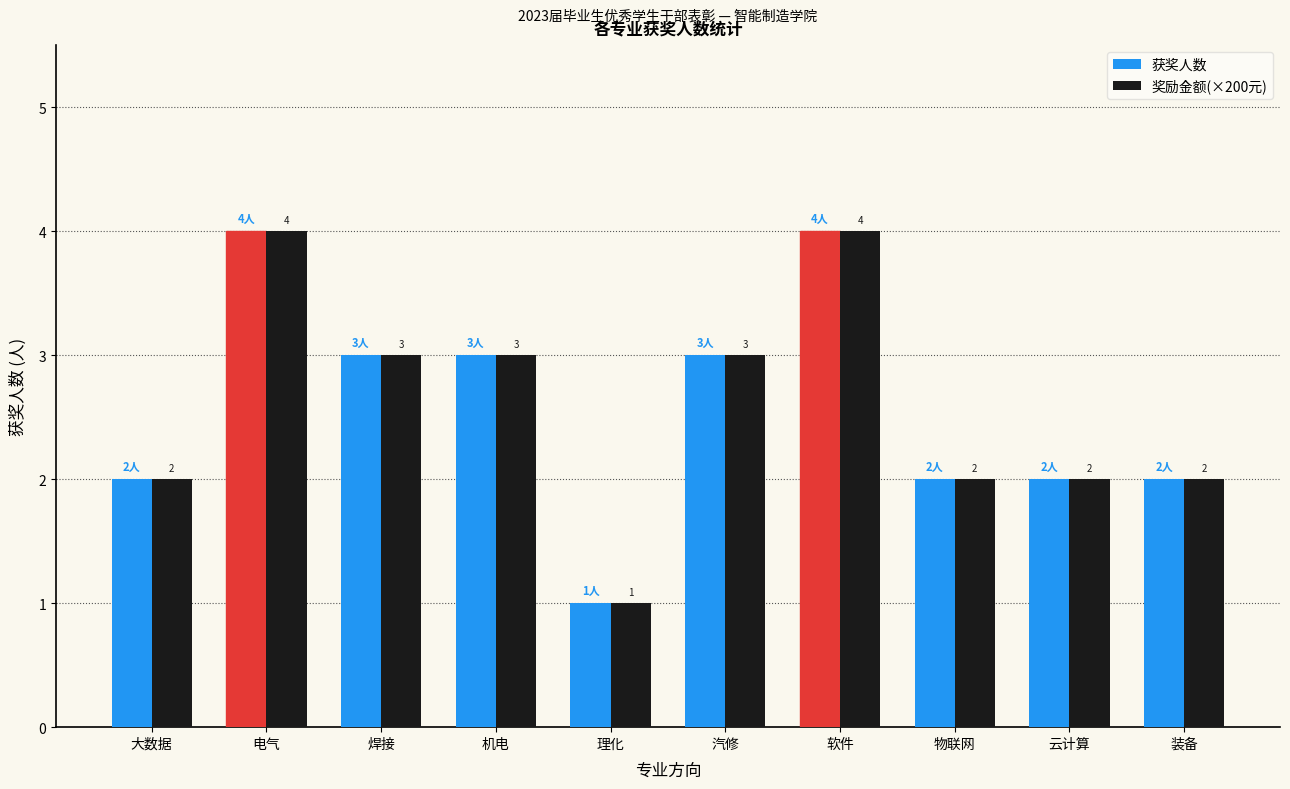

What is the difference between the 奖励金额(×200元) values at 软件 and 大数据?

2